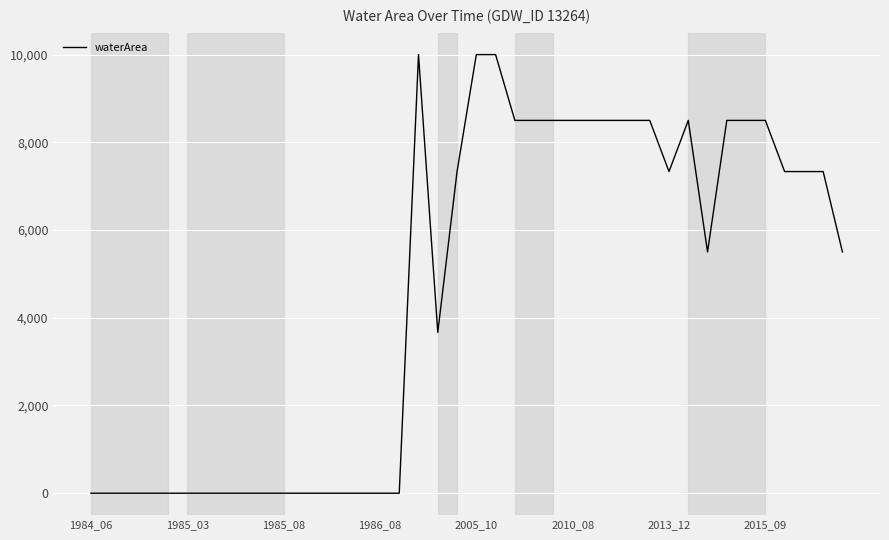

What is the difference between the maximum and minimum values?

10000.0